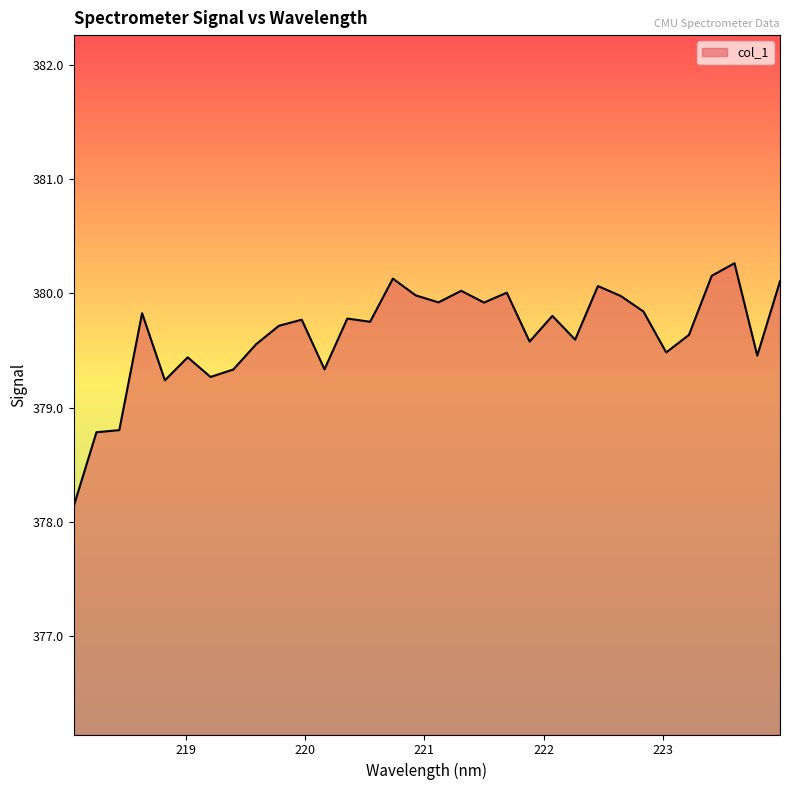

What is the minimum value shown in the chart?

378.1